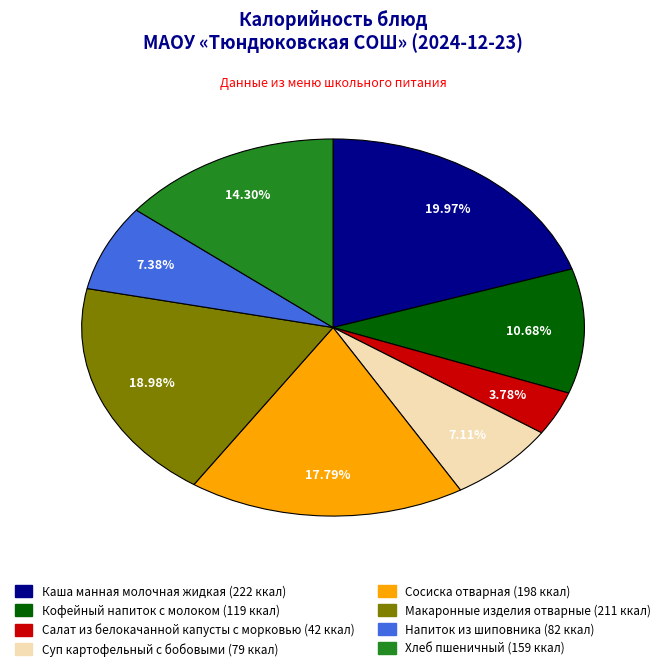

What is the ratio of the value at Хлеб пшеничный to the value at Напиток из шиповника?

1.9